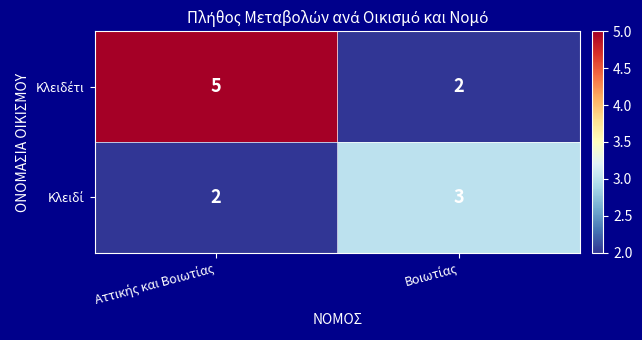

Which series has the largest total across all categories?

Κλειδέτι